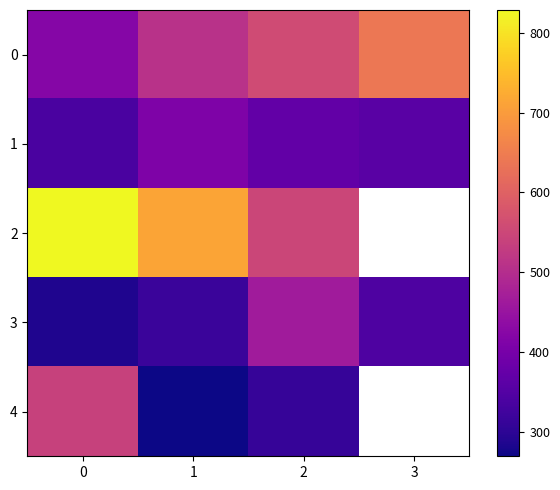

What is the difference between the highest and lowest values at 0?

543.0